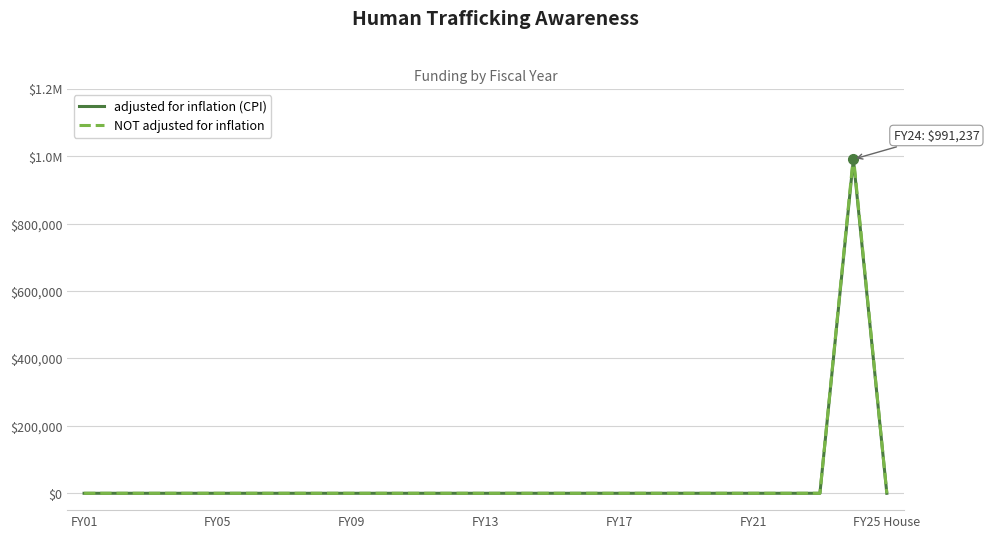

Is this an area chart (filled region under the line)?

No